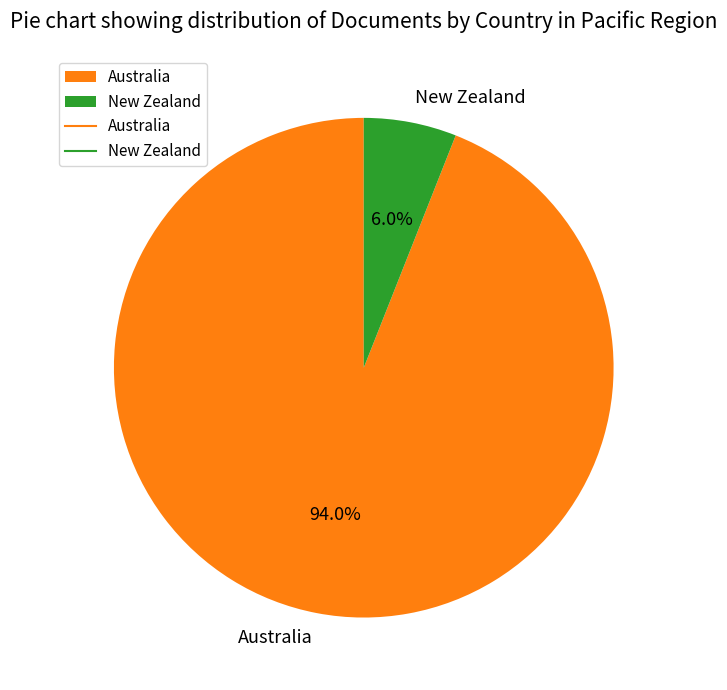

How many segments does this pie chart have?

2